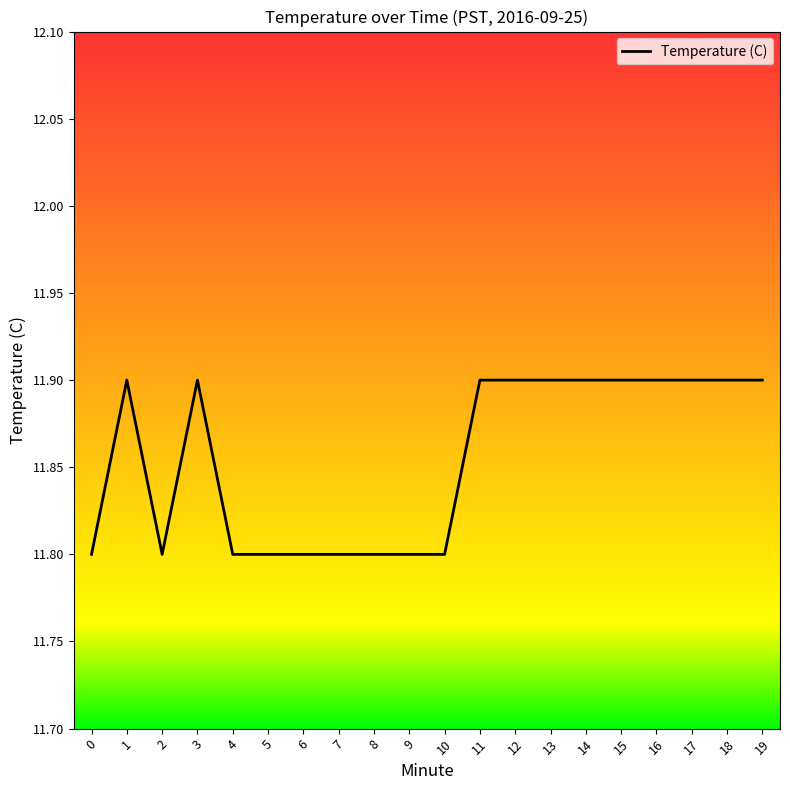

What is the smallest value displayed?

11.8